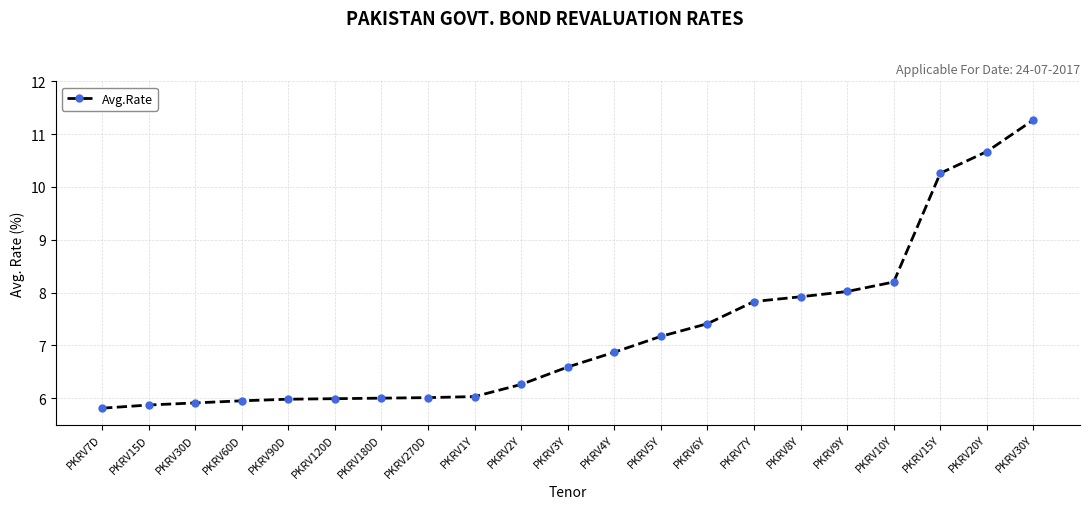

Reading left to right, extract all data points from this chart.

5.8	5.9	5.9	6.0	6.0	6.0	6.0	6.0	6.0	6.3	6.6	6.9	7.2	7.4	7.8	7.9	8.0	8.2	10.3	10.7	11.3